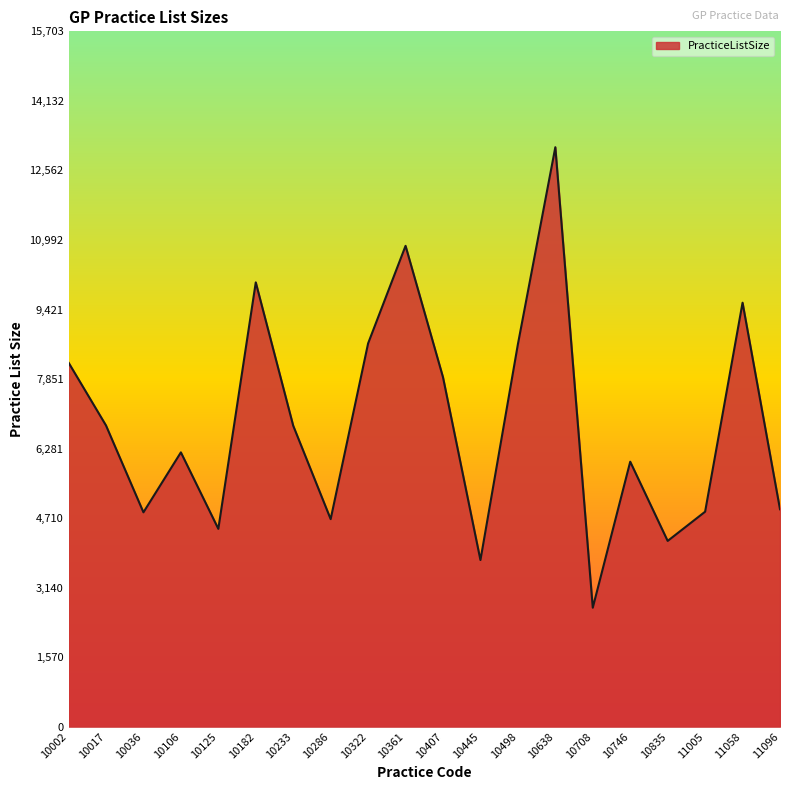

What is the change in value from 10407 to 10638?

+5194